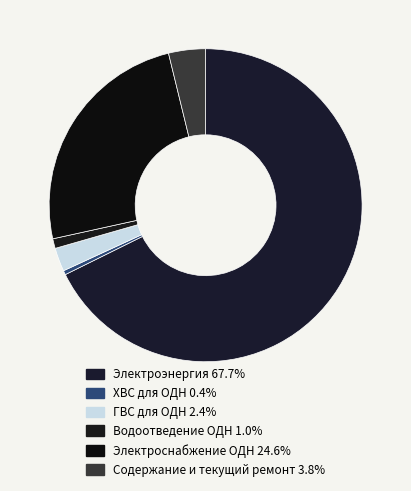

The Водоотведение ОДН slice represents 11% of the pie. True or false?

False